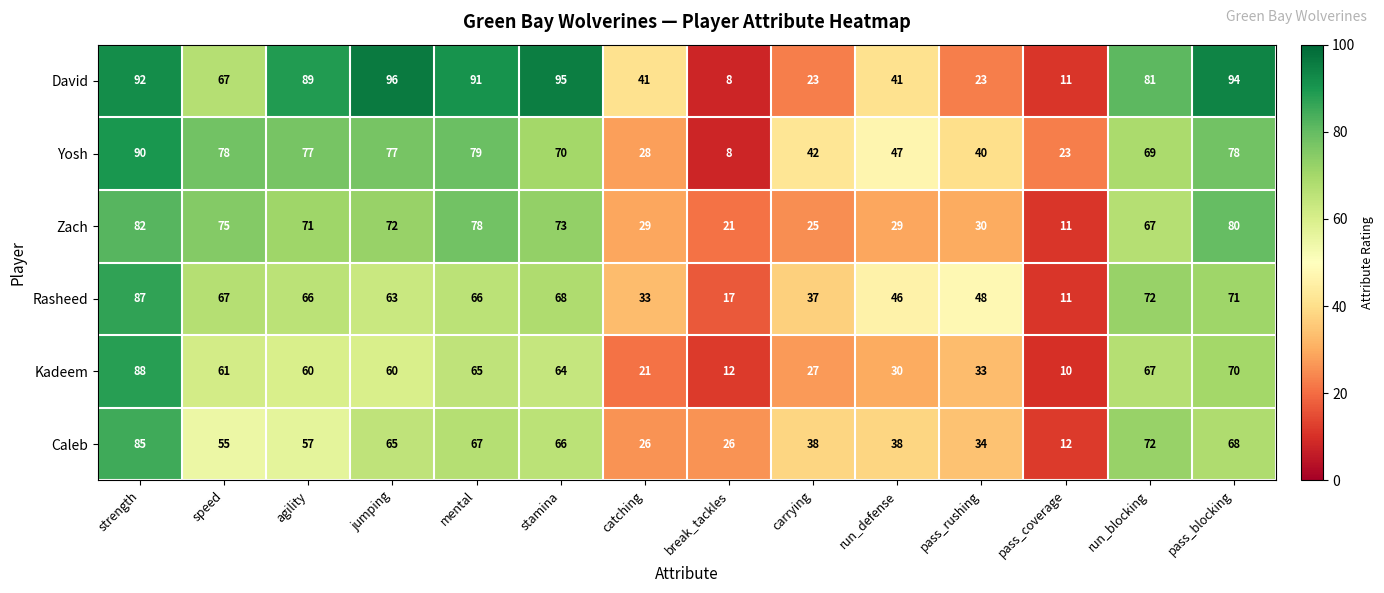

Is it true that Yosh equals 13 at run_defense?

False